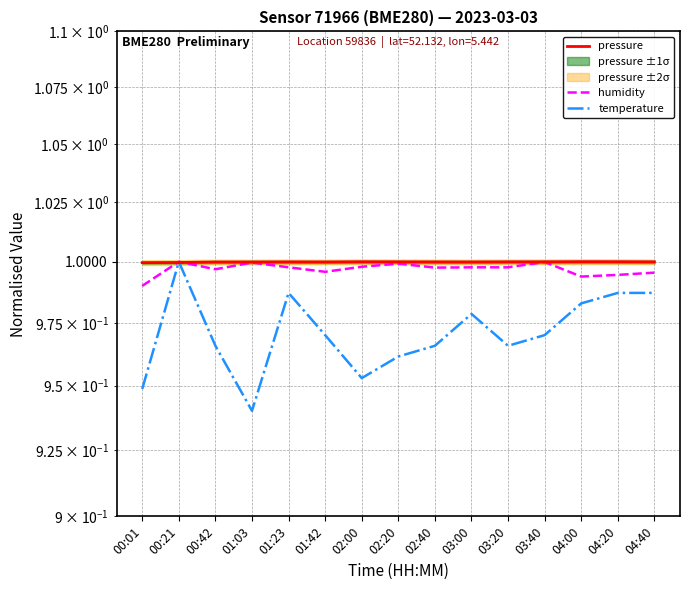

Which category has the lowest value in the pressure series?

00:01